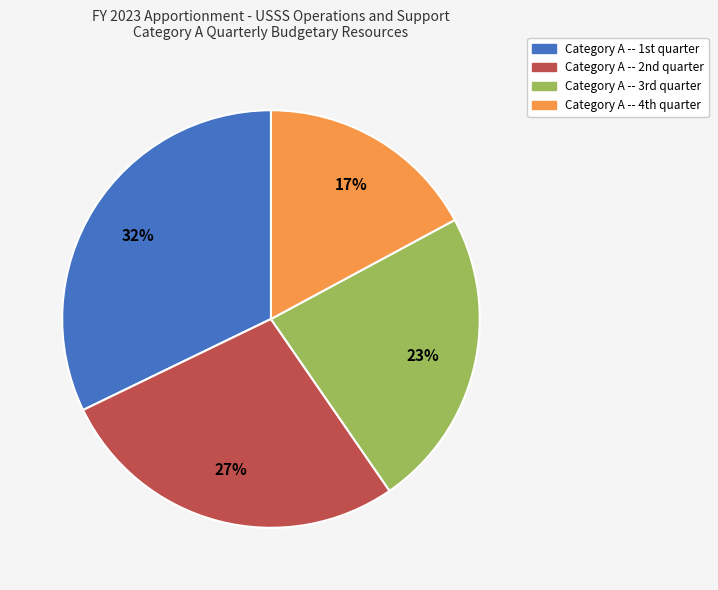

Which category has the biggest portion of the pie?

Category A -- 1st quarter